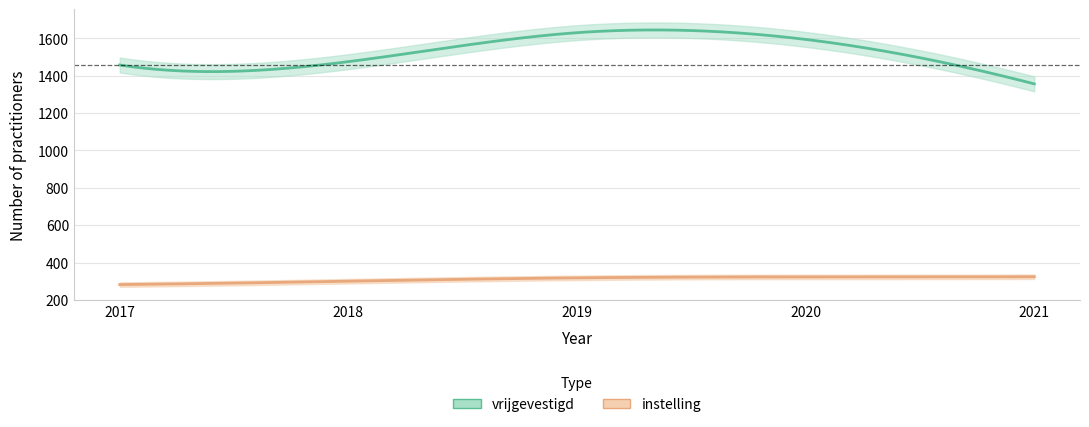

List the series in order of their peak value, lowest first.

instelling, vrijgevestigd